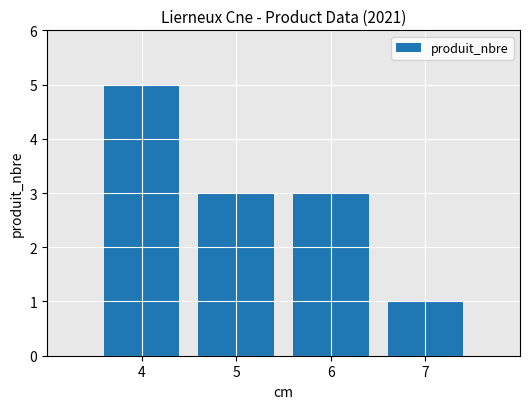

What is the value of the 3rd bar from the left?

3